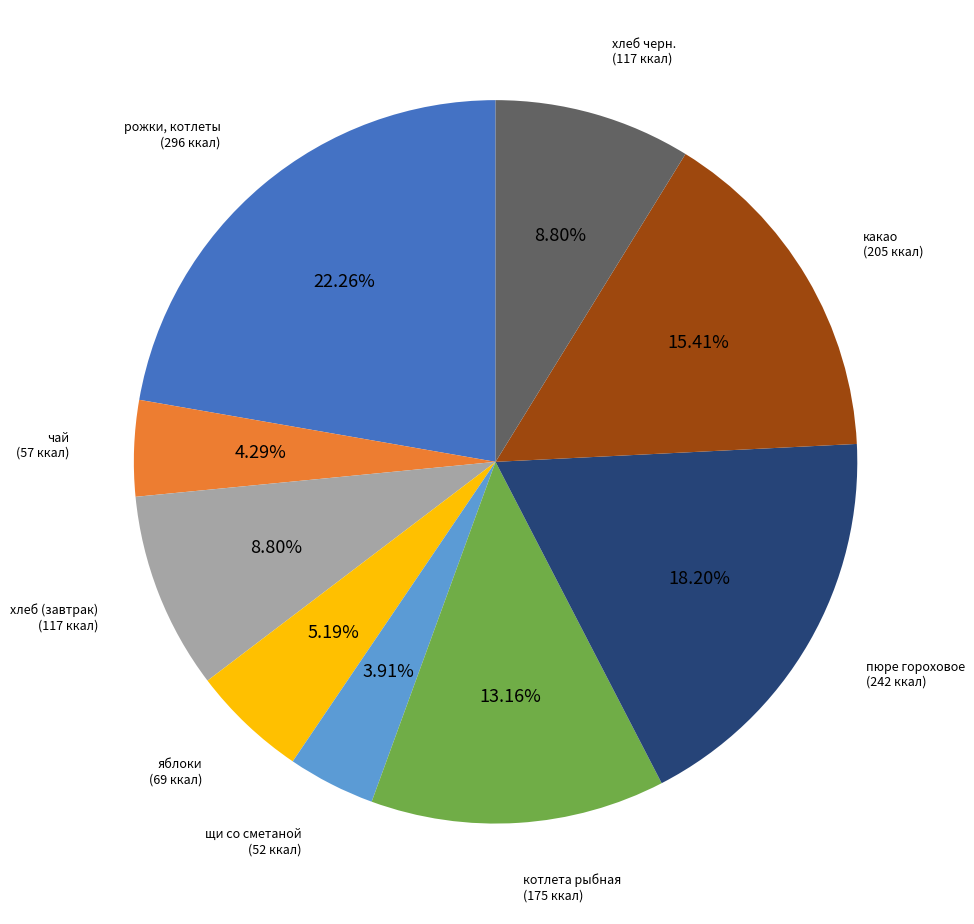

How many slices are in this pie chart?

9